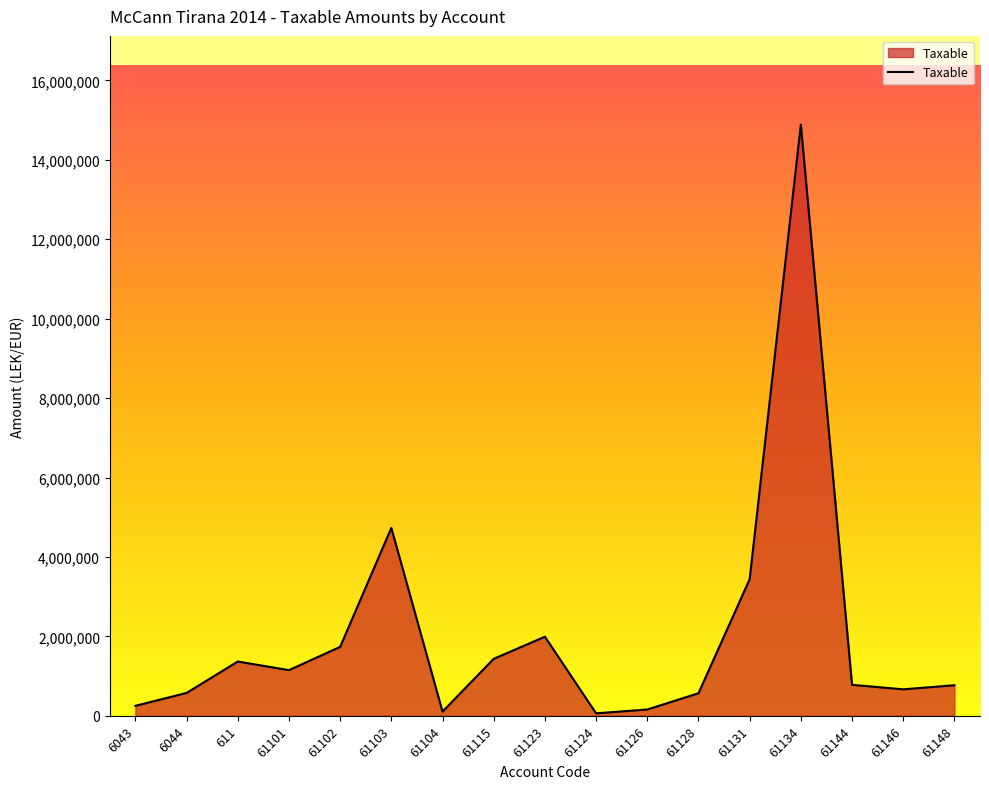

What is the maximum value shown in the chart?

14887859.8